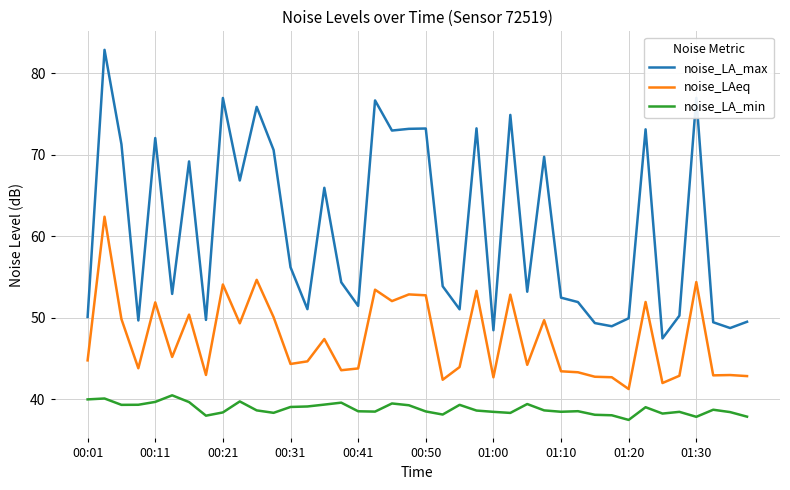

What is the difference between the maximum and minimum values in the noise_LA_max series?

35.4